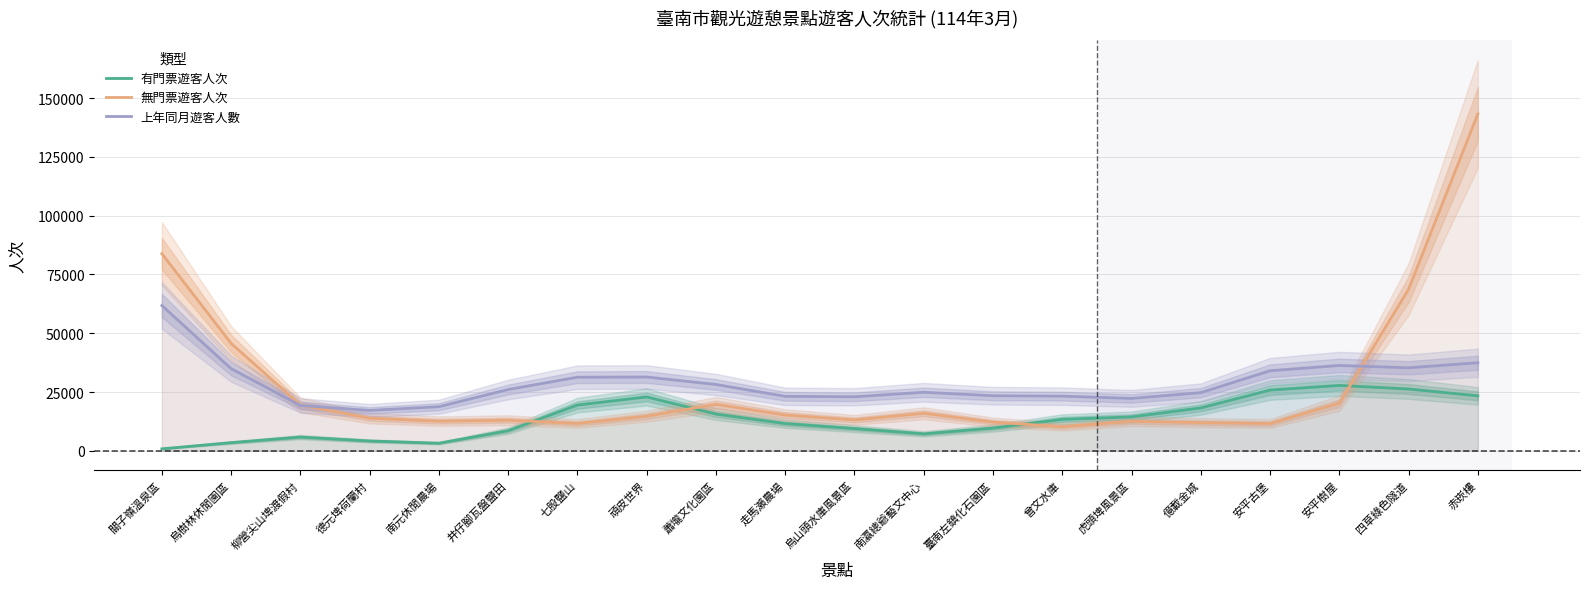

The 上年同月遊客人數 series shows 51449.9 at 四草綠色隧道. True or false?

False